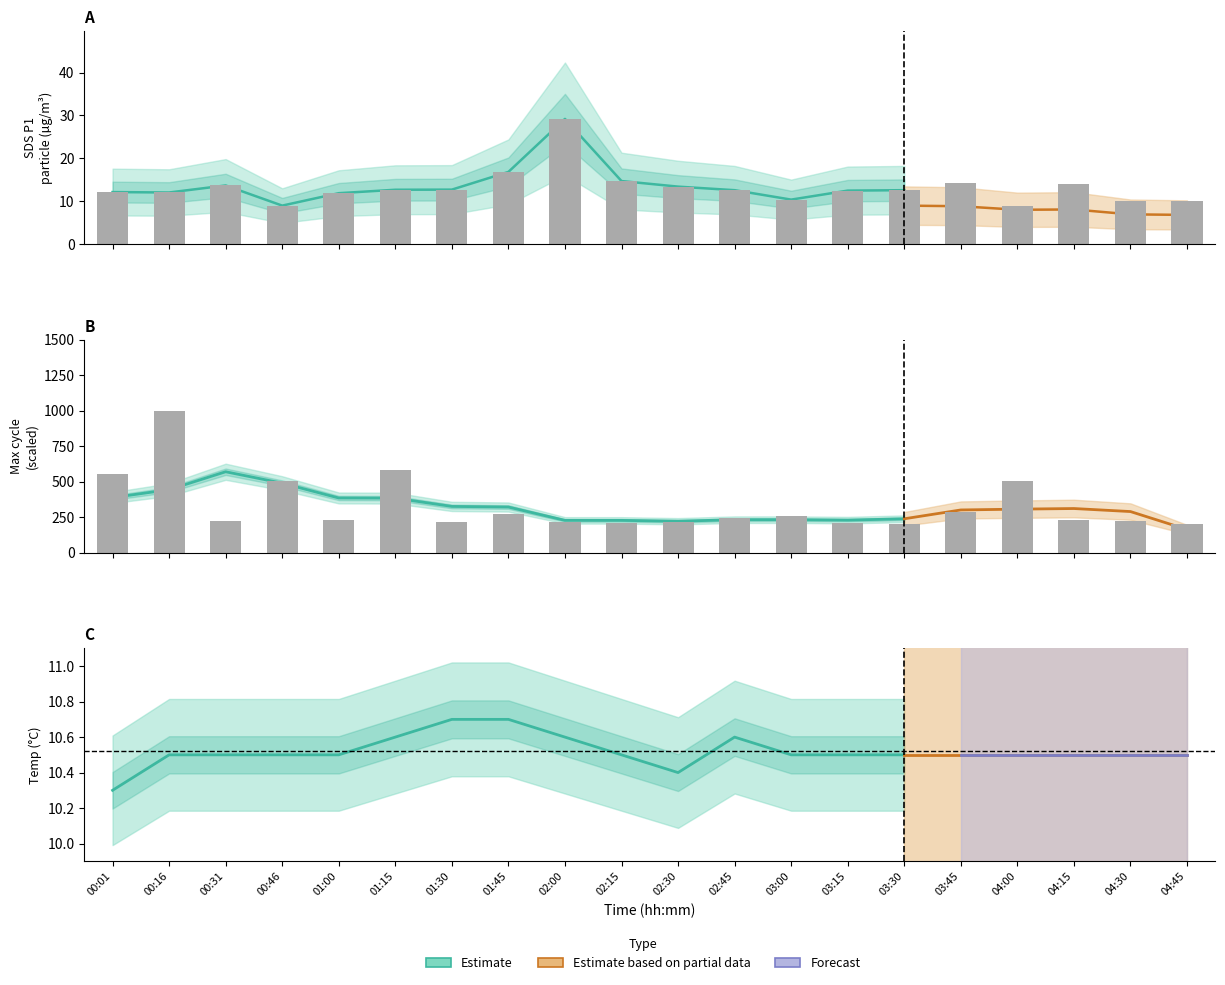

What is the difference between the maximum and minimum values in the Max cycle series?

800.0